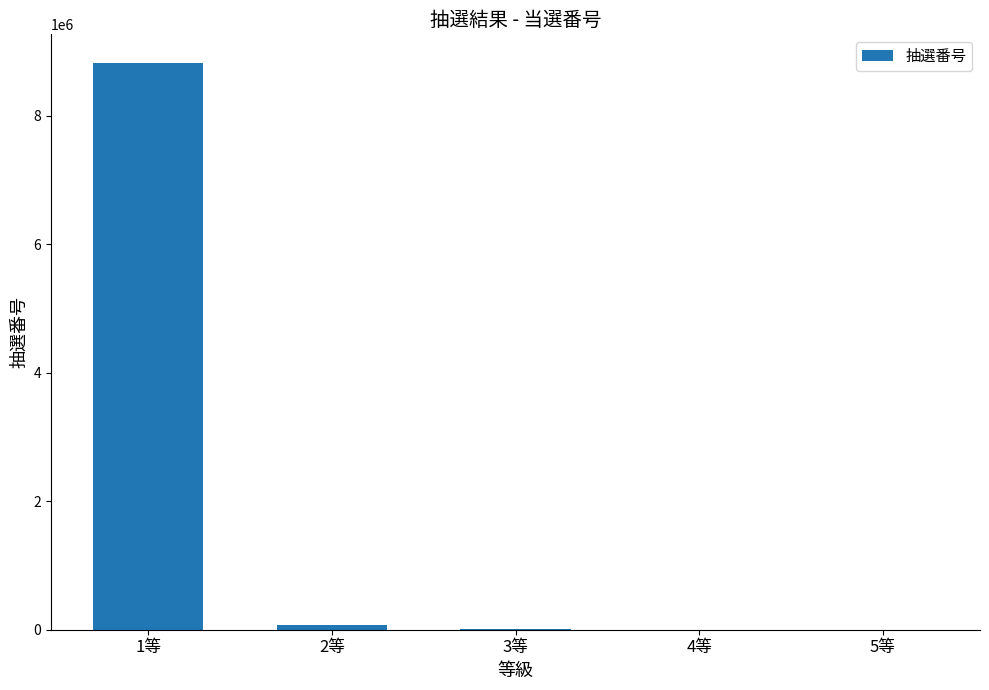

What is the maximum value shown in the chart?

8826552